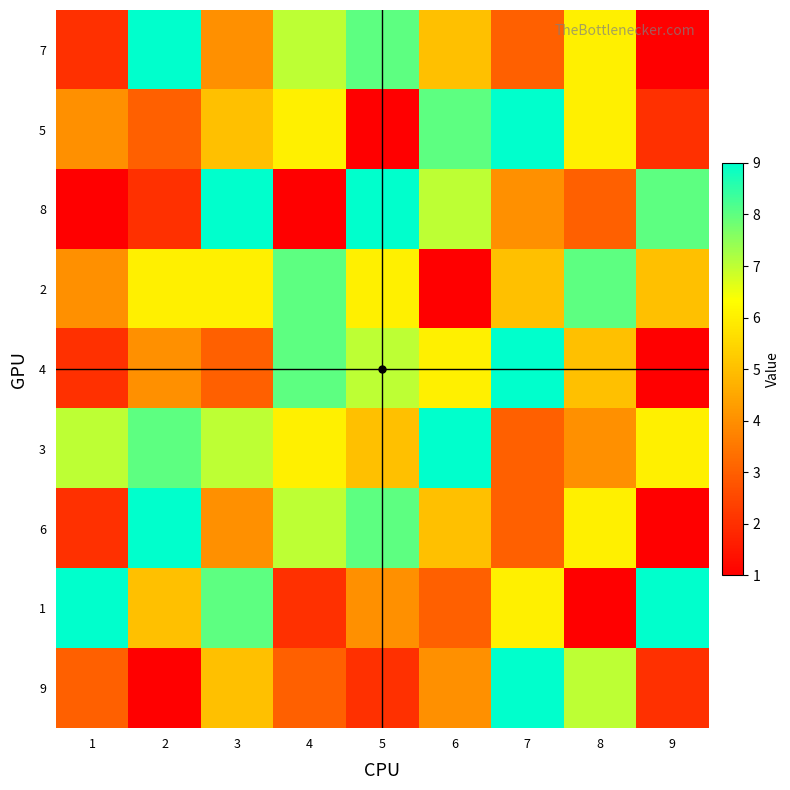

What is the difference between the highest and lowest values at 2?

8